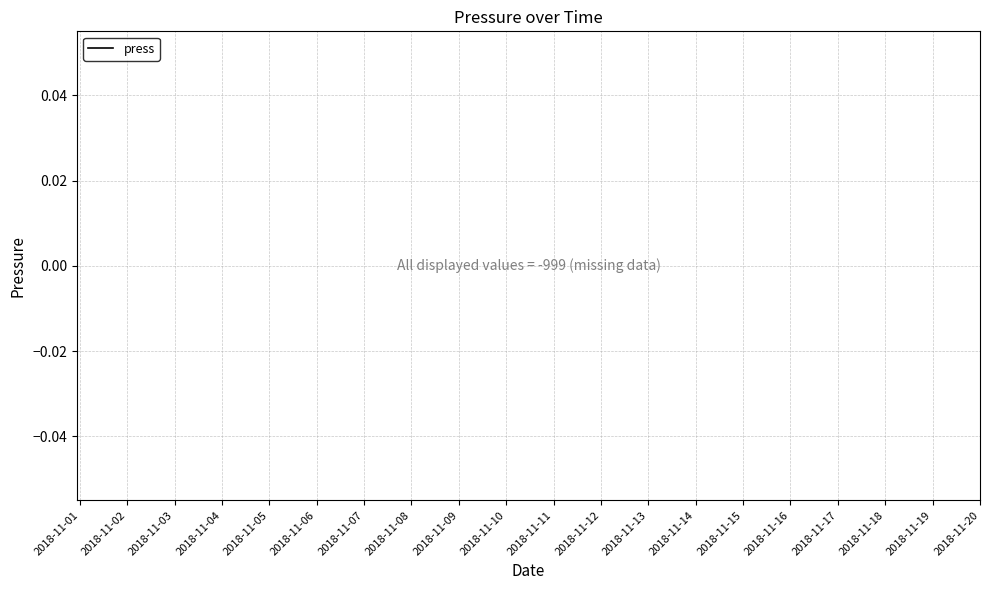

Does the chart display data point markers on the line(s)?

No